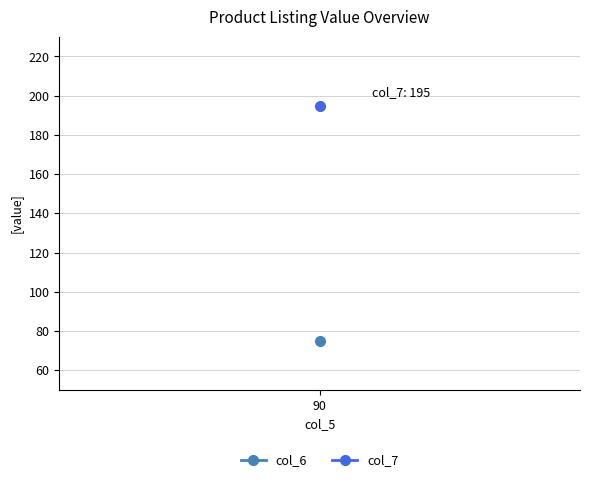

The col_7 series shows 88 at 90. True or false?

False